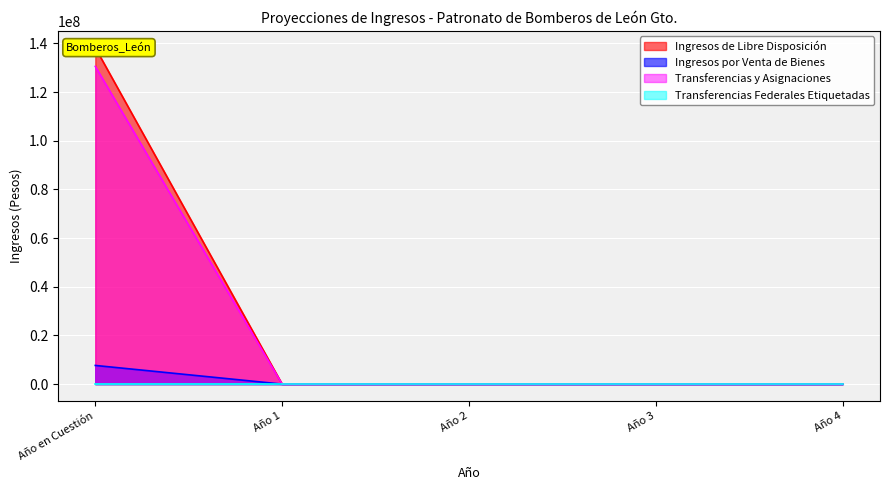

The value of Transferencias y Asignaciones at Año 3 is 79897942. True or false?

False